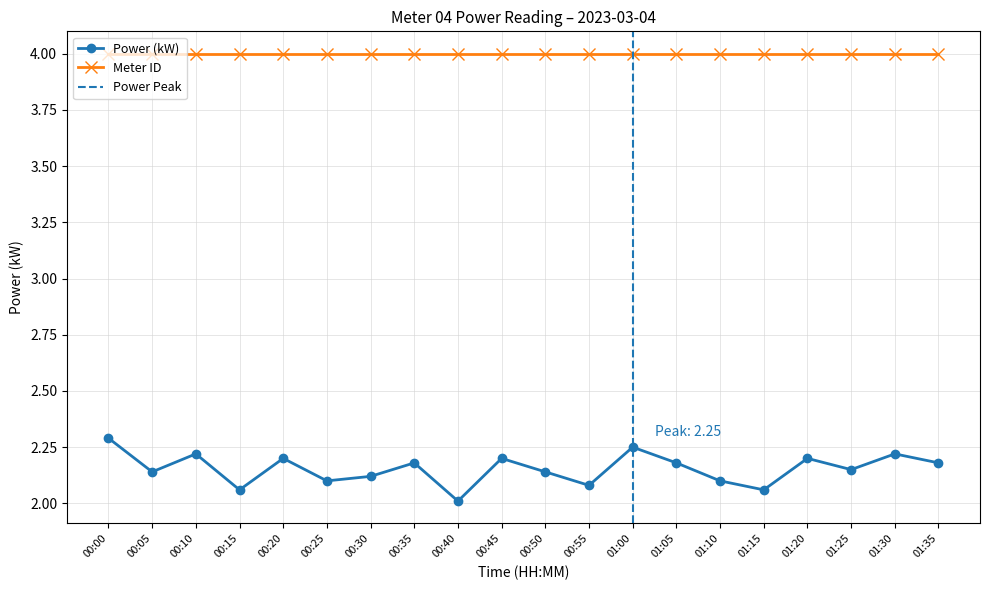

Rank the categories by value from lowest to highest.

00:40, 00:15, 01:15, 00:55, 00:25, 01:10, 00:30, 00:05, 00:50, 01:25, 00:35, 01:05, 01:35, 00:20, 00:45, 01:20, 00:10, 01:30, 01:00, 00:00